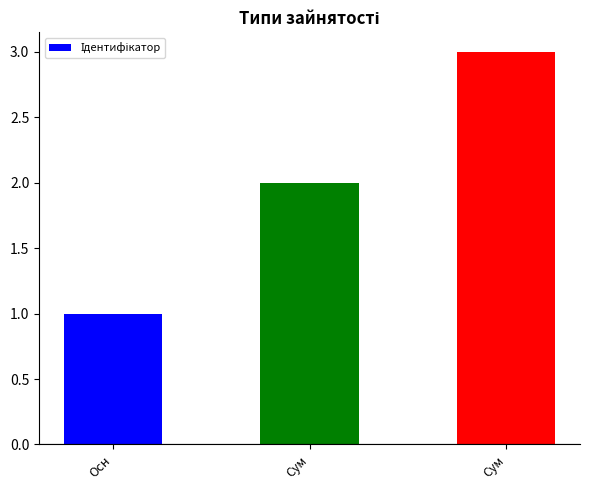

Rank the categories by value from highest to lowest.

Сум, Сум, Осн